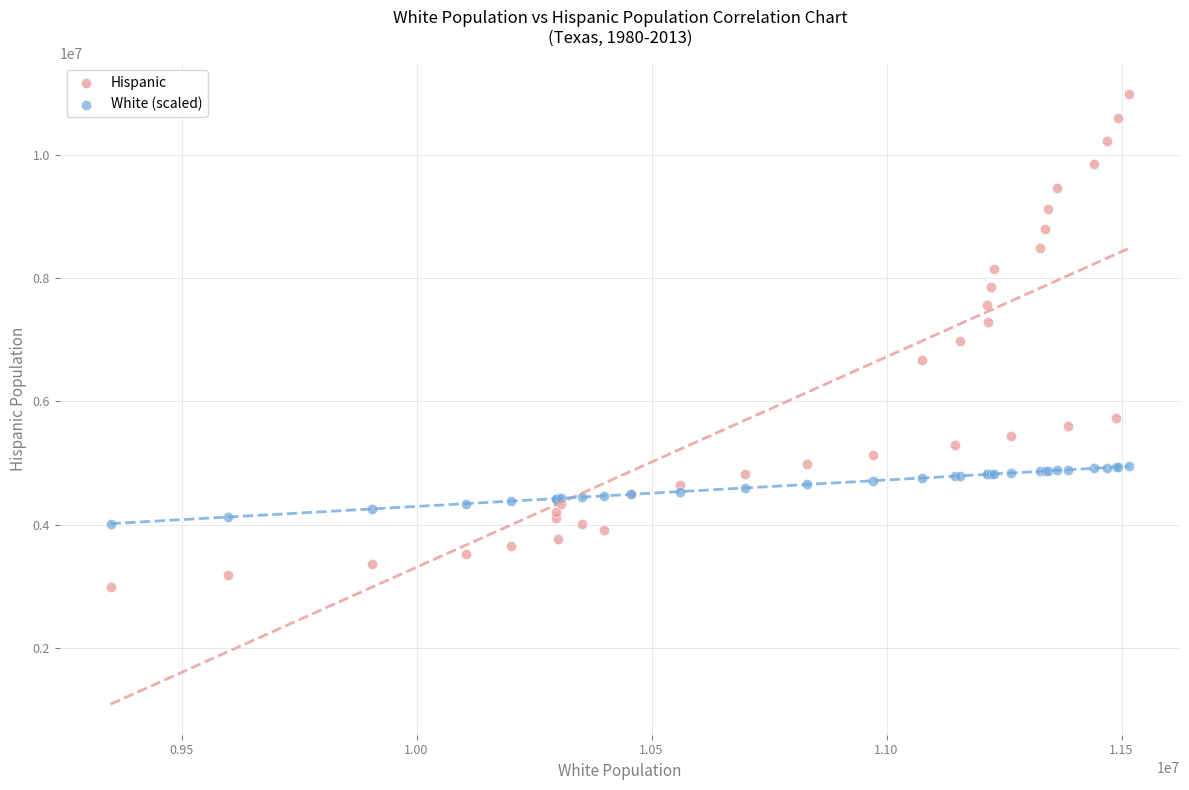

Which series reaches the maximum Y coordinate?

Hispanic